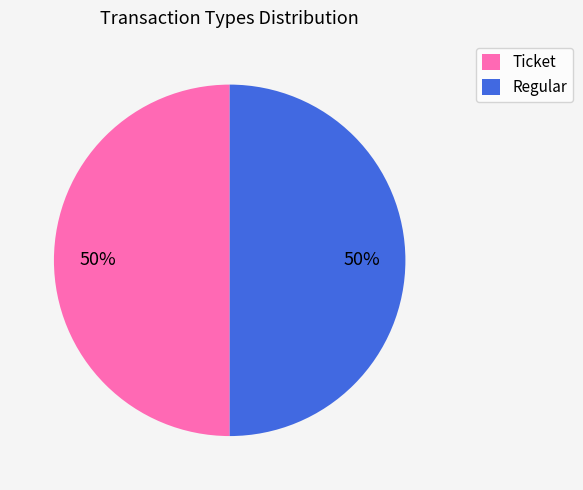

To the nearest percent, what is the average slice percentage?

50%